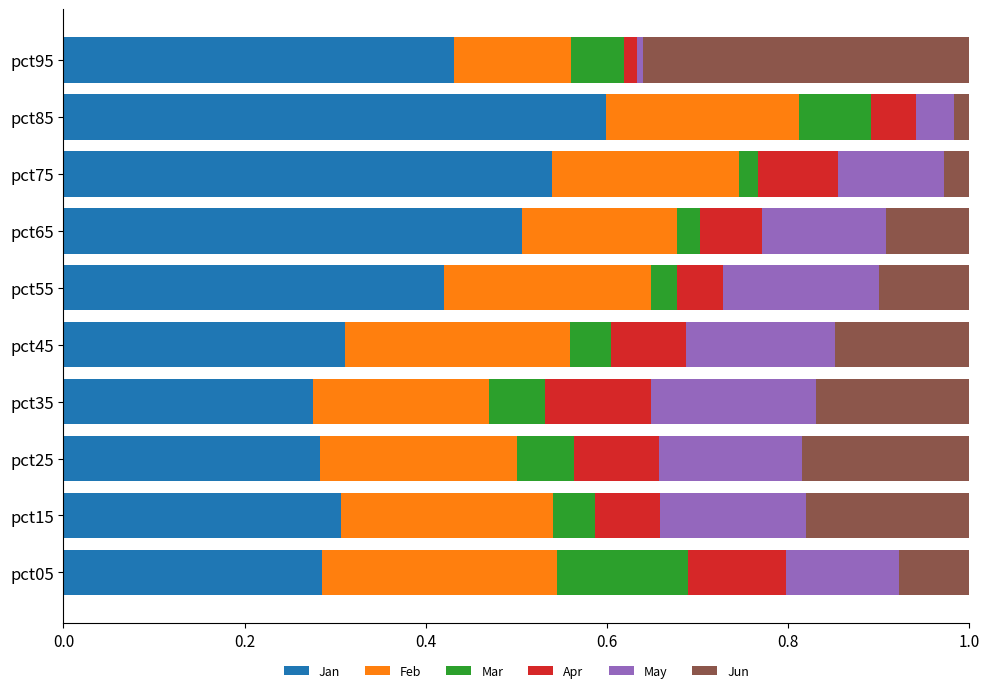

What is the sum of all Jan values?

4.0